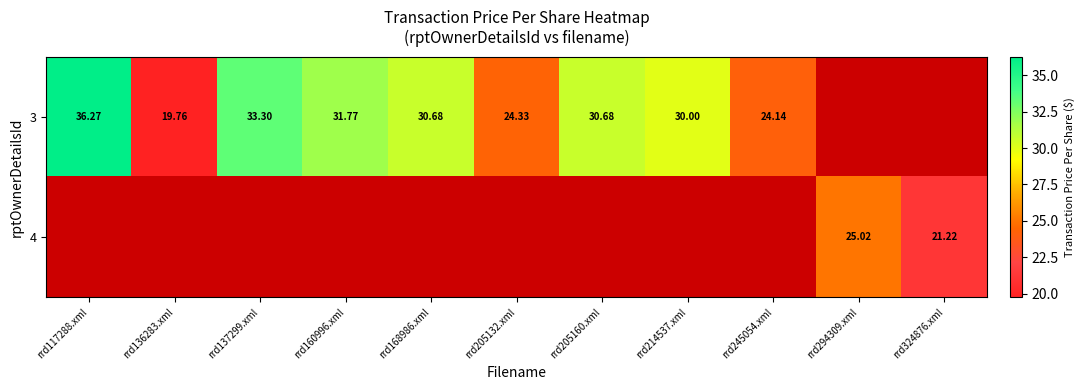

The value of 4 at rrd294309.xml is 25.0. True or false?

True